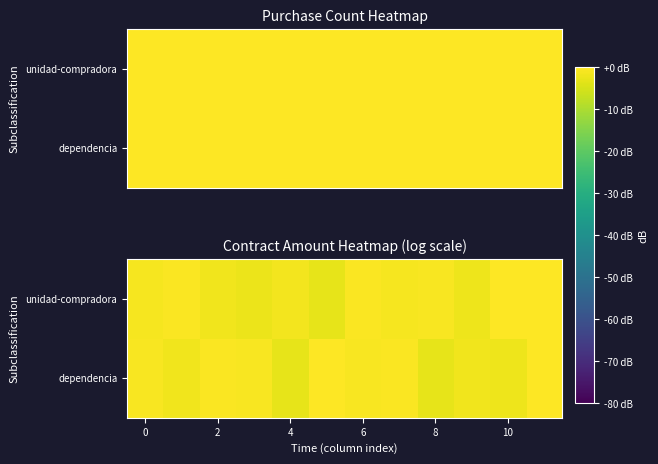

True or false: unidad-compradora has a value of 10.3 at 10.

False